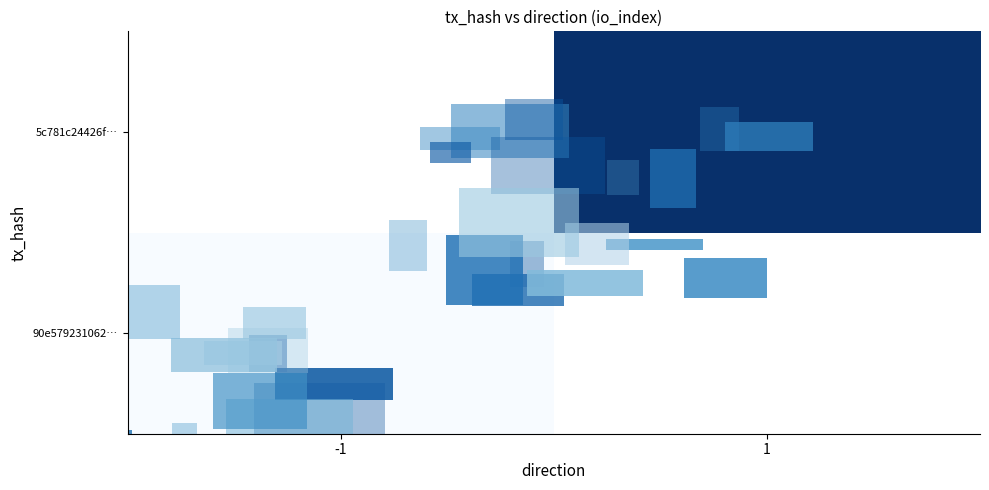

At which label does 5c781c24426f… reach its minimum?

-1